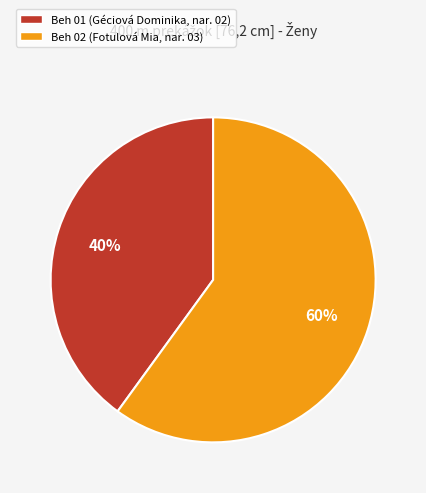

Which slice represents more than half of the pie?

Beh 02